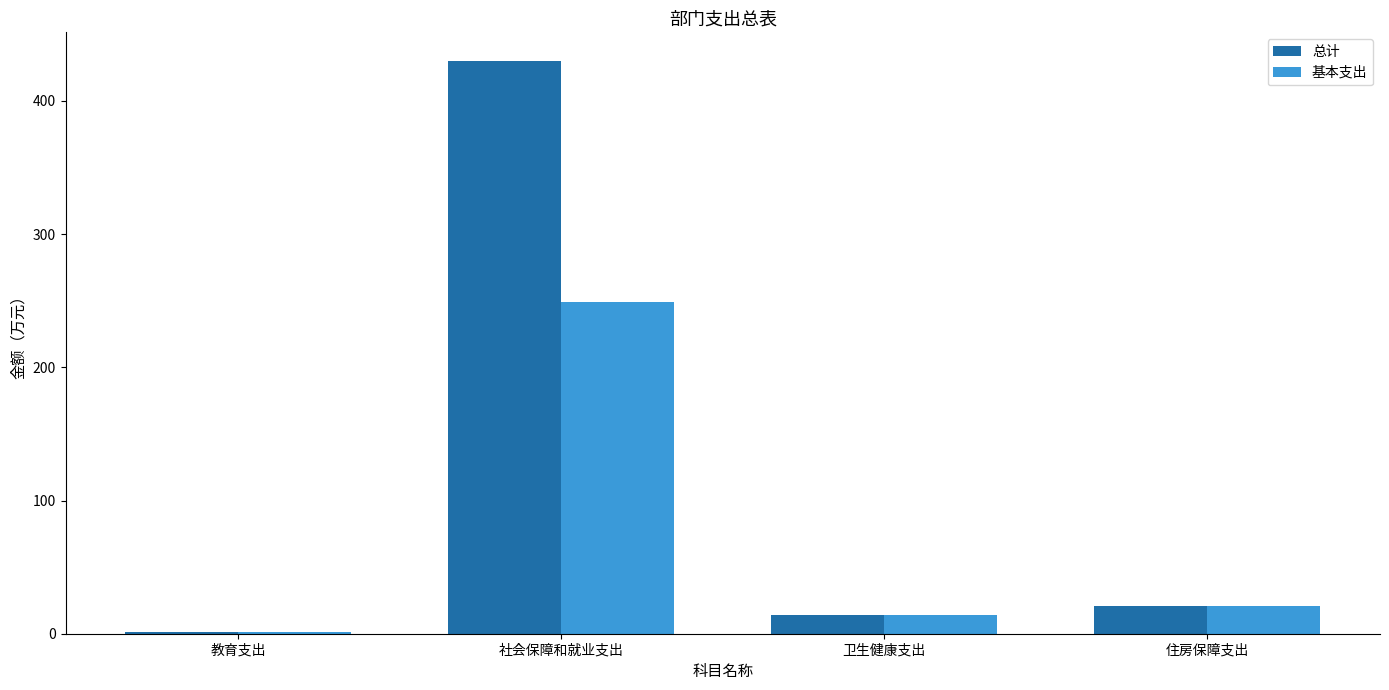

Which category has the highest value across all series?

社会保障和就业支出